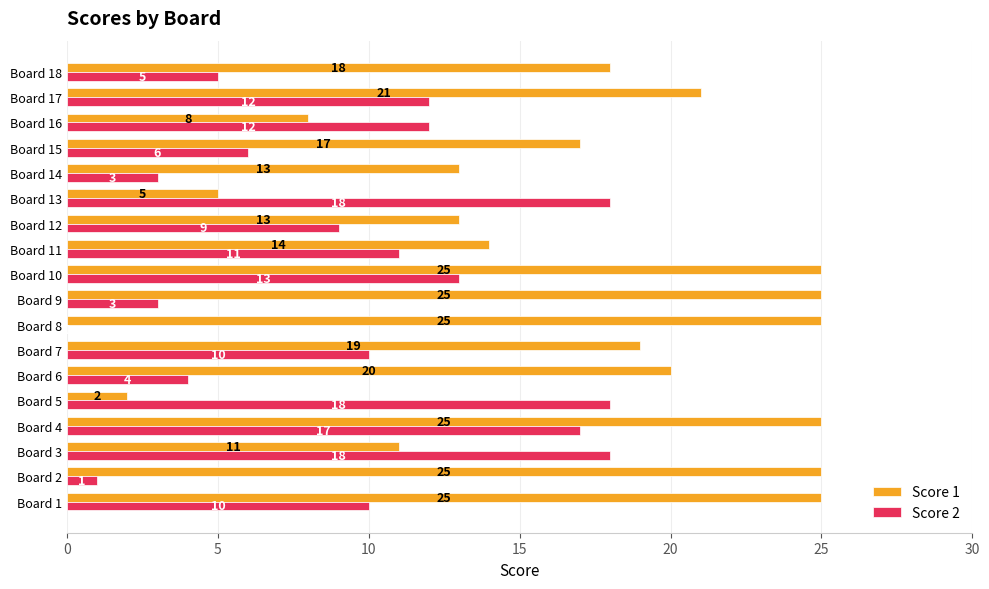

The value of Score 1 at Board 16 is 8. True or false?

True